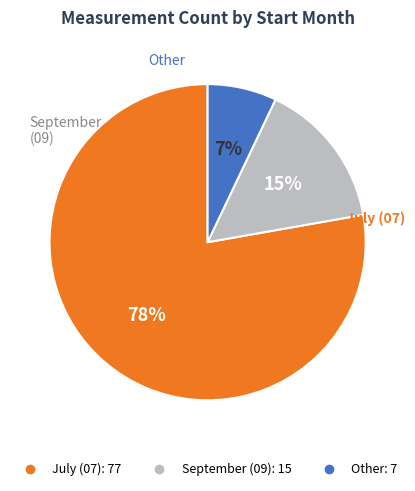

To the nearest percent, what is the difference between the largest and smallest slice percentages?

71%